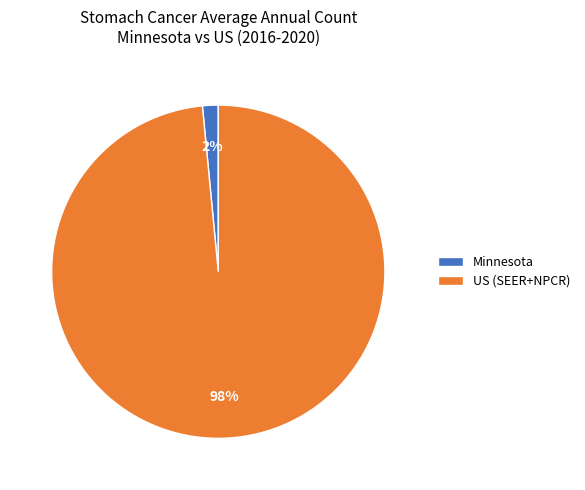

Rank the categories by value from highest to lowest.

US (SEER+NPCR), Minnesota